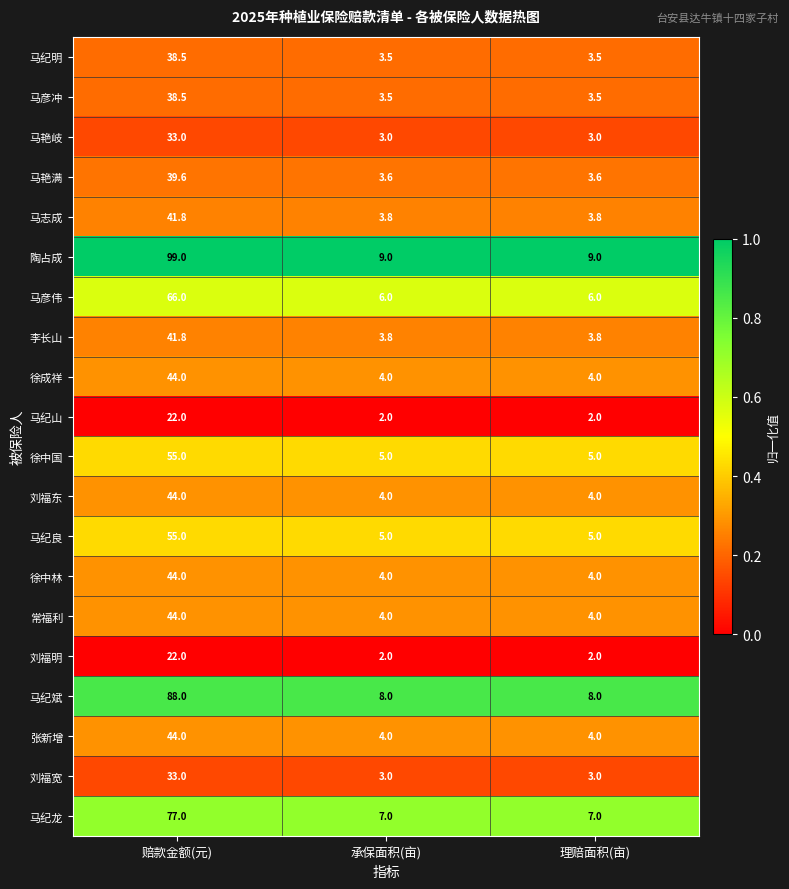

True or false: 刘福明 has a value of 1.0 at 理赔面积(亩).

False